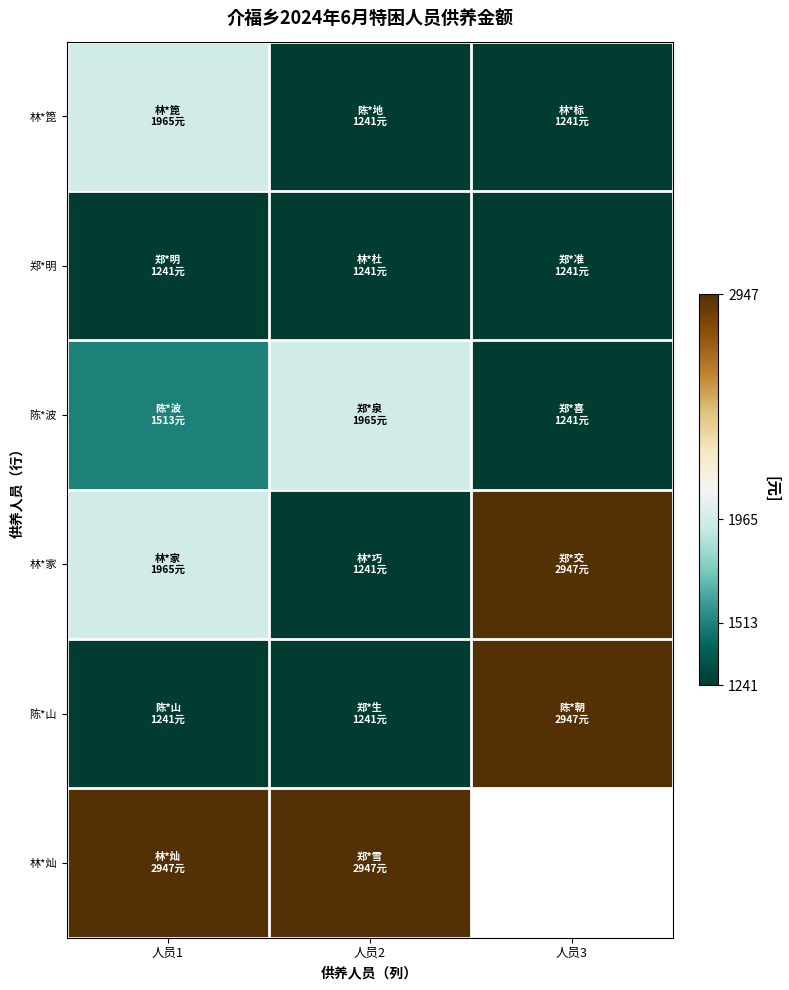

Count the number of data series in this chart.

6